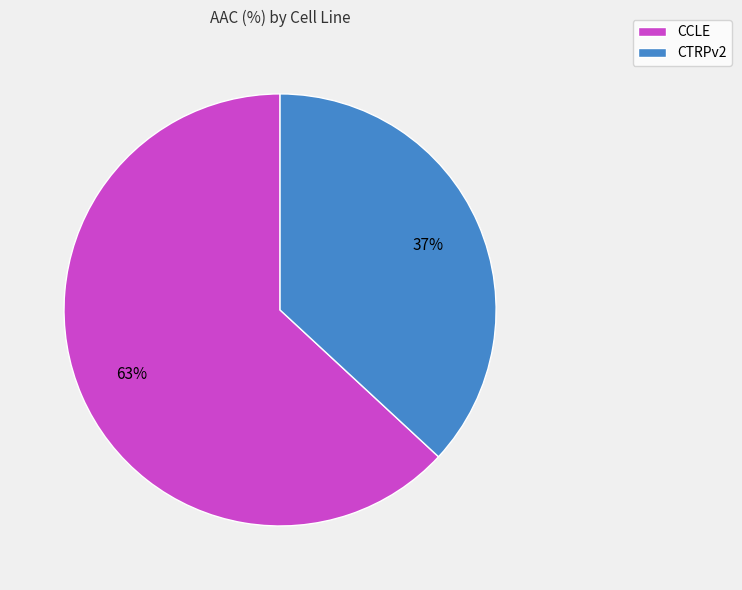

Which has a higher value, CCLE or CTRPv2?

CCLE